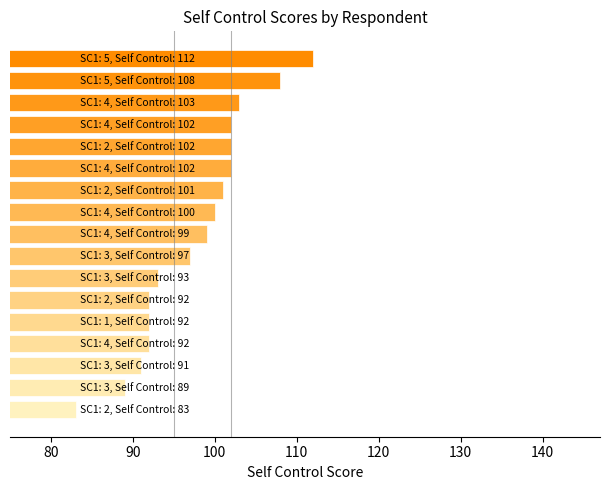

What is the difference between the maximum and minimum values?

29